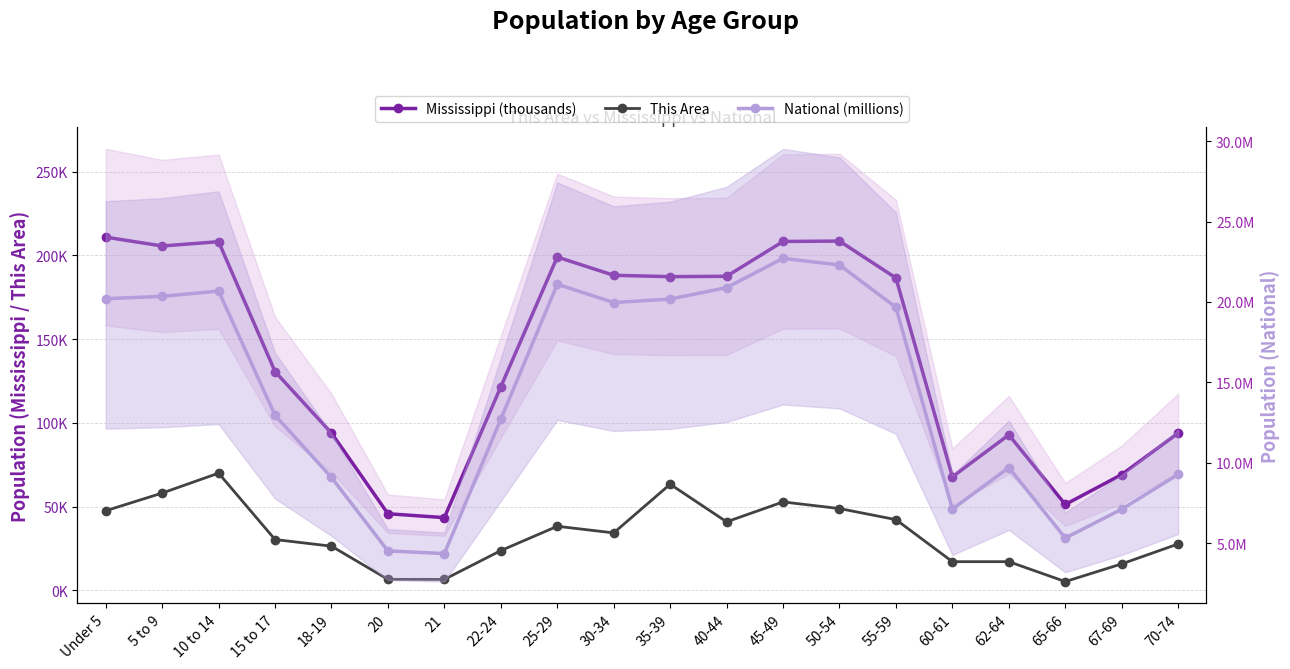

The value of Mississippi (thousands) at 67-69 is 31.0. True or false?

False